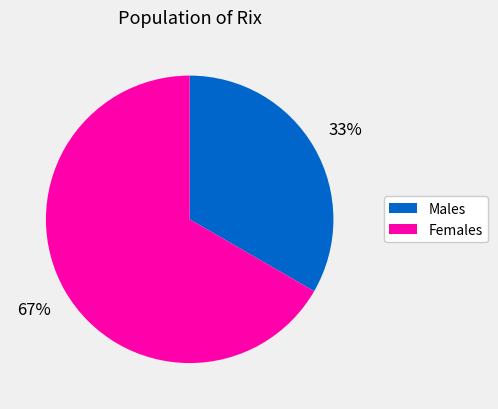

Does any single category account for the majority?

Yes